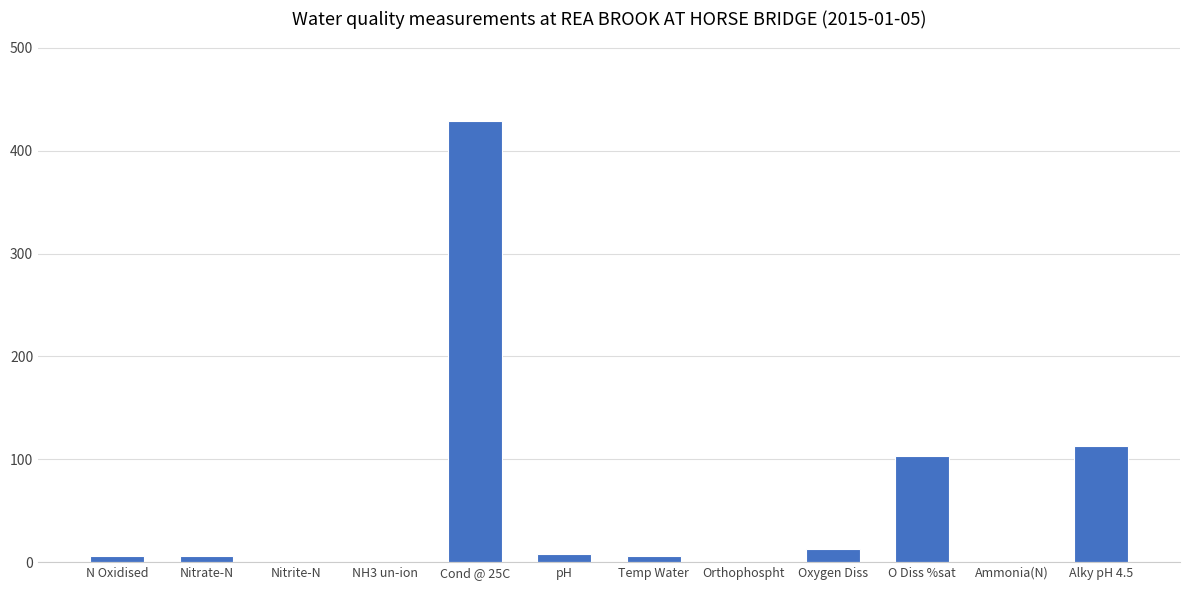

The value at O Diss %sat is 54.1. True or false?

False